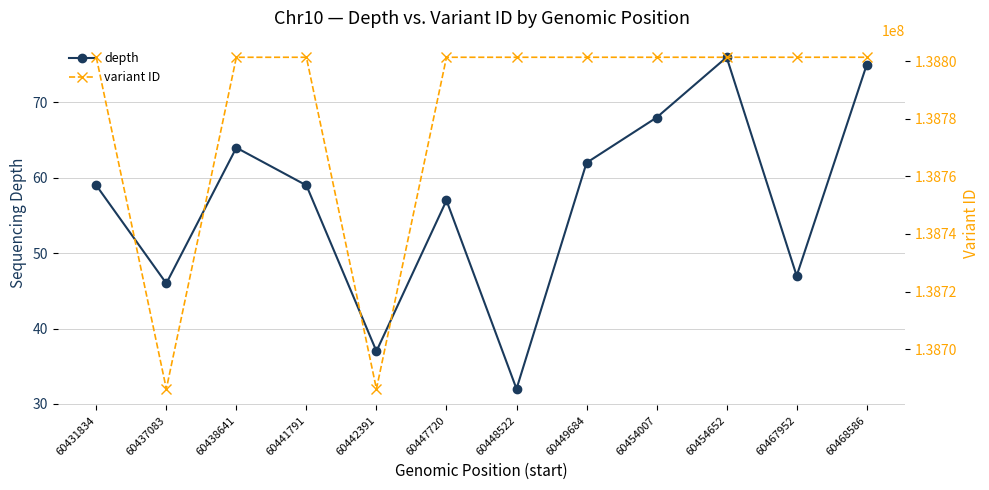

True or false: variant ID and depth cross at least once.

False